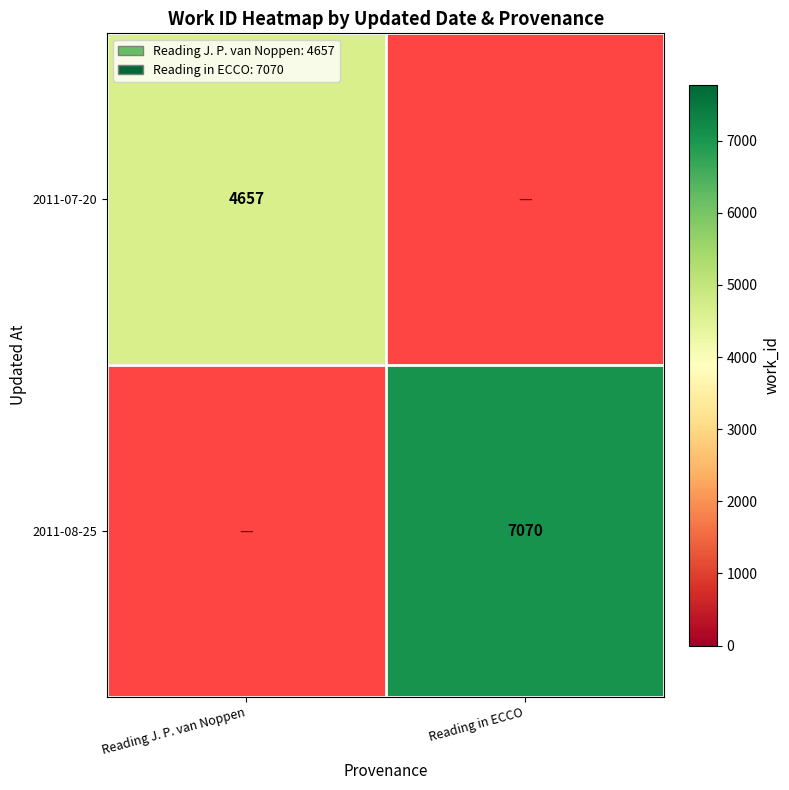

Which label corresponds to the largest value in the chart?

Reading in ECCO